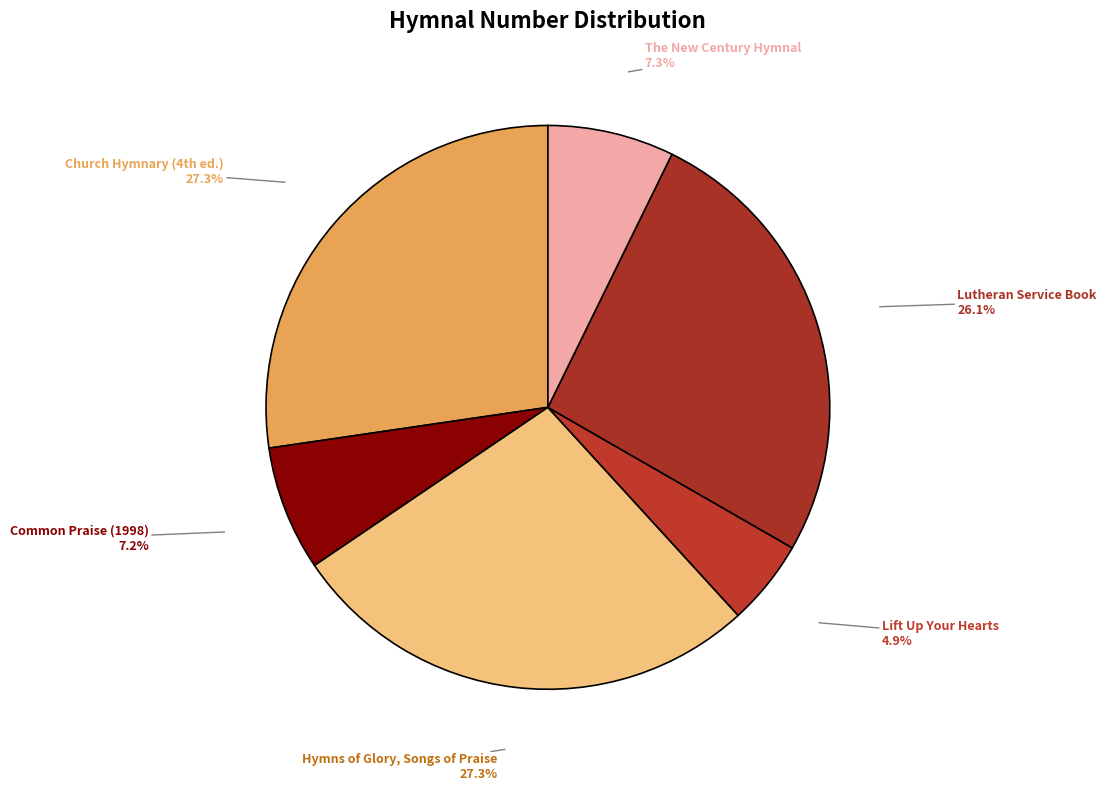

What portion of the pie excludes The New Century Hymnal?

92.7%